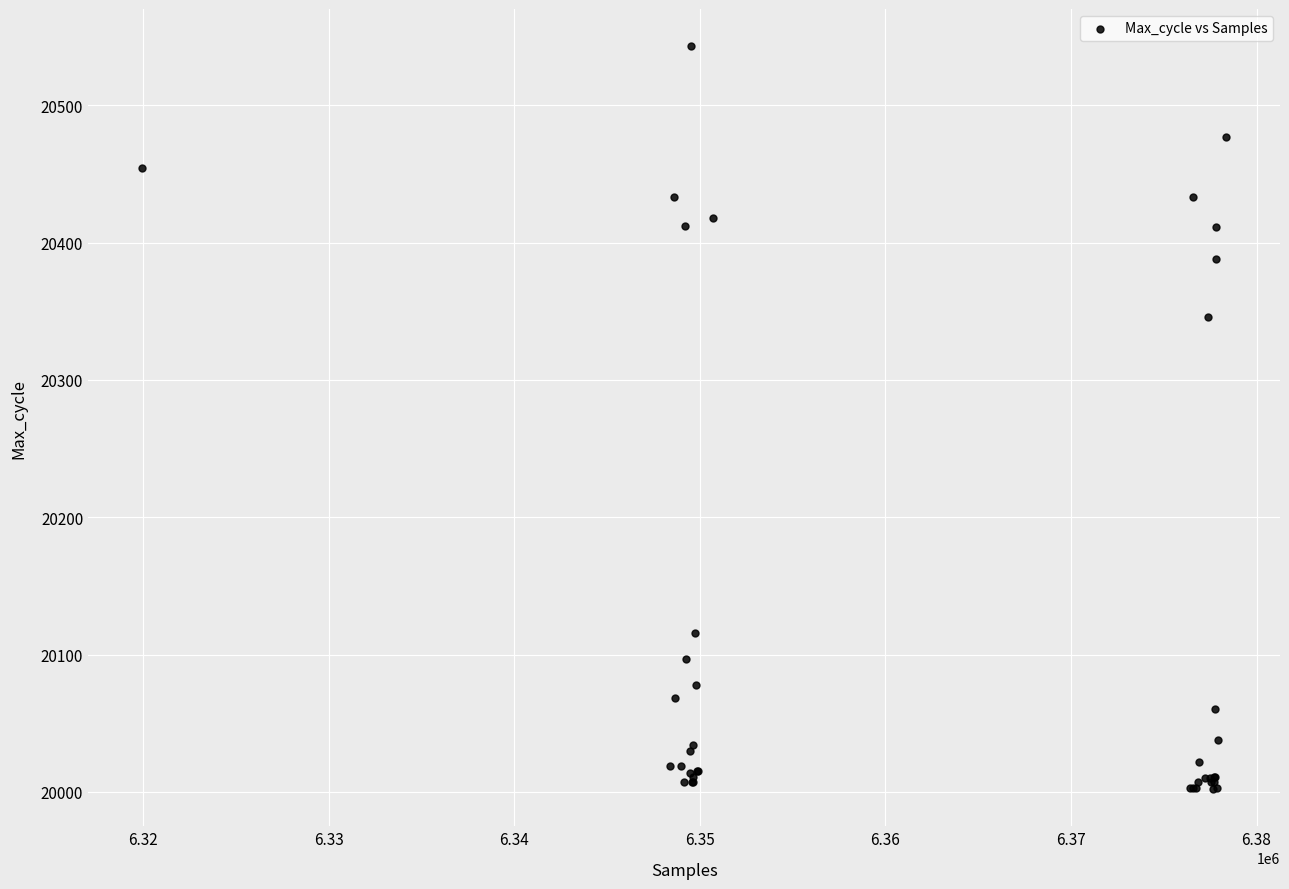

What Y value in the scatter plot is closest to 20272?

20346